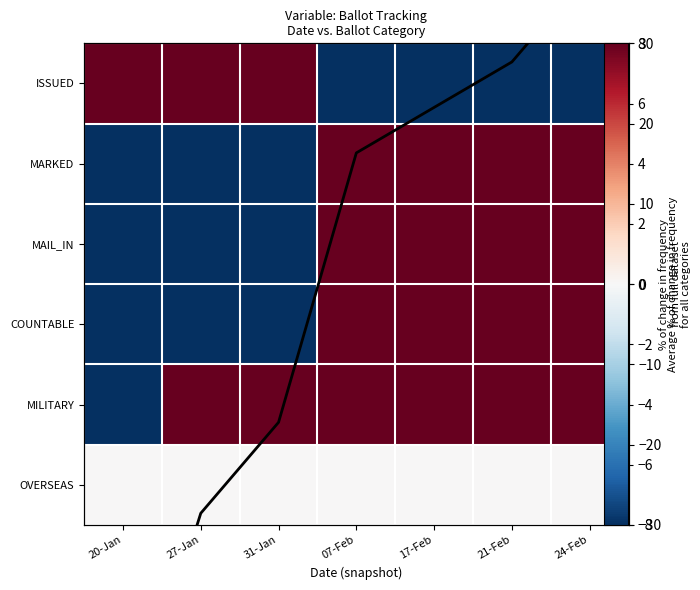

The COUNTABLE series shows -59.4 at 20-Jan. True or false?

False